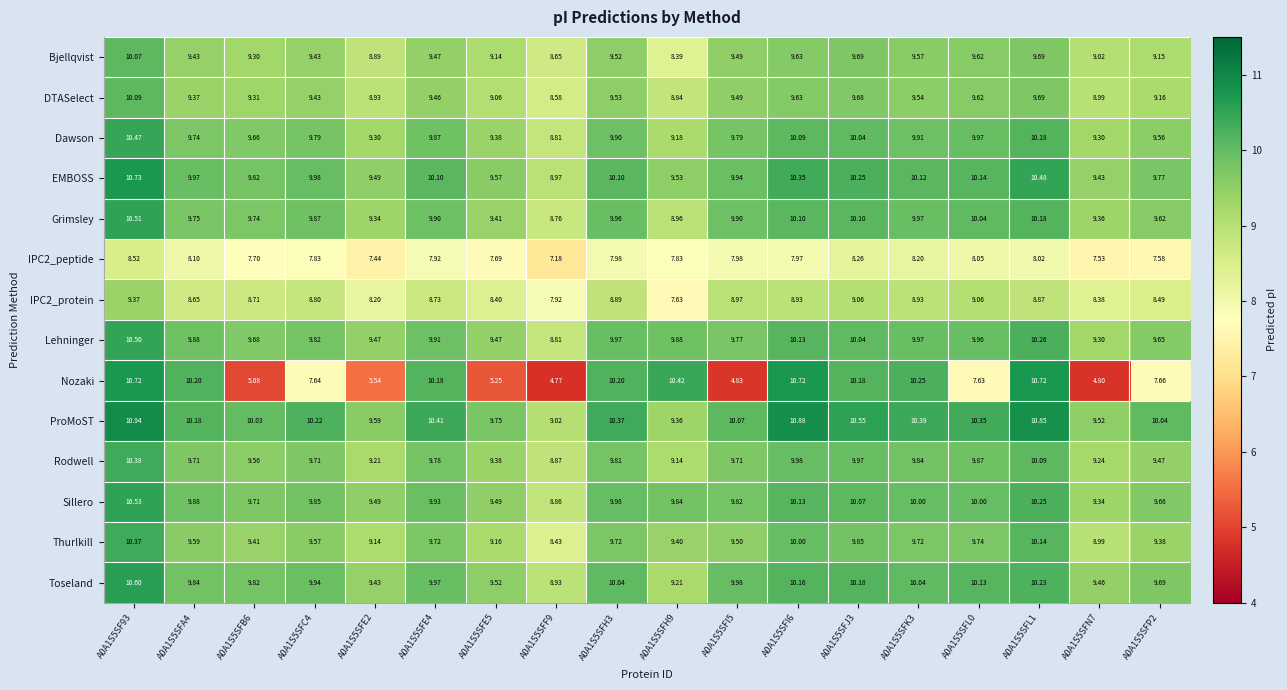

What is the spread (max minus min) of values at A0A1S5SFP2?

2.5